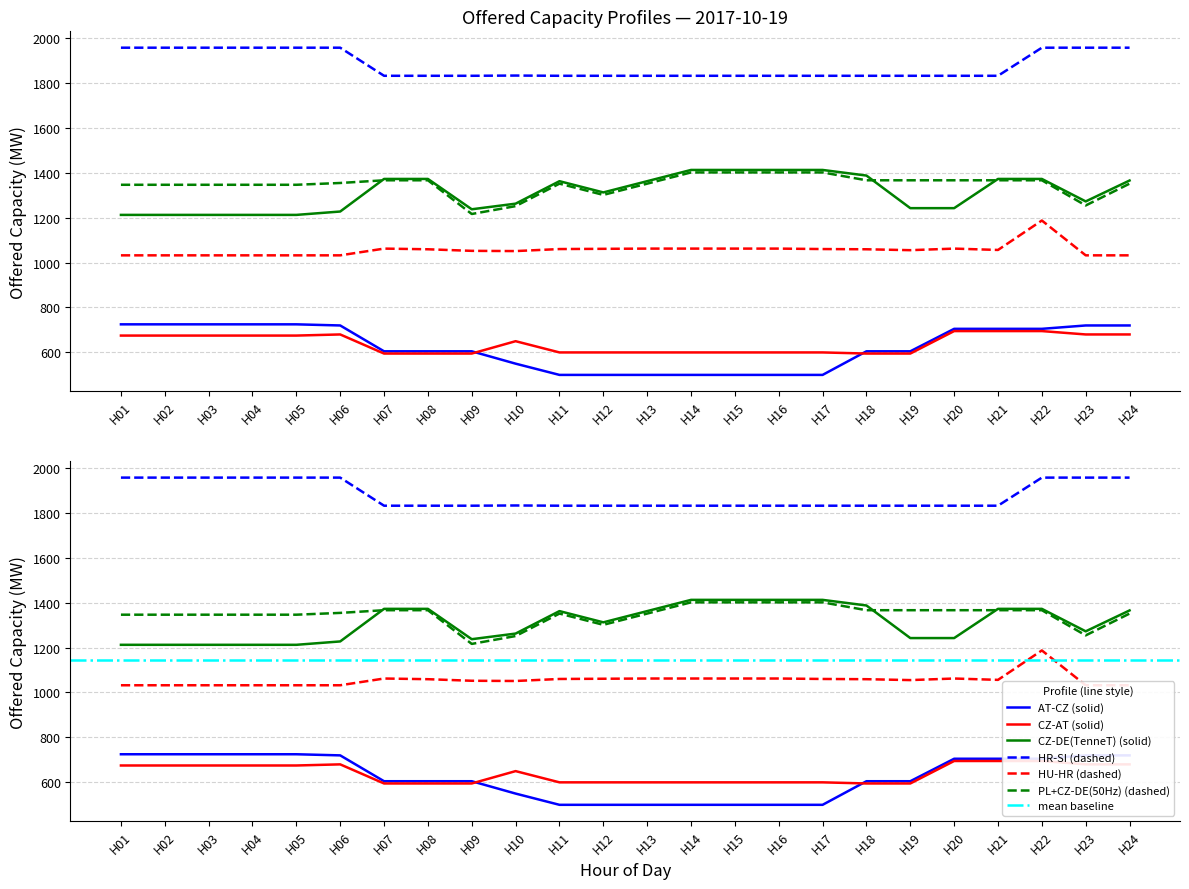

Reading left to right, what are all the values shown in this chart?

AT-CZ: H01=725	H02=725	H03=725	H04=725	H05=725	H06=720	H07=605	H08=605	H09=605	H10=550	H11=500	H12=500	H13=500	H14=500	H15=500	H16=500	H17=500	H18=605	H19=605	H20=705	H21=705	H22=705	H23=720	H24=720
CZ-AT: H01=675	H02=675	H03=675	H04=675	H05=675	H06=680	H07=595	H08=595	H09=595	H10=650	H11=600	H12=600	H13=600	H14=600	H15=600	H16=600	H17=600	H18=595	H19=595	H20=695	H21=695	H22=695	H23=680	H24=680
CZ-DE(TenneT): H01=1212	H02=1212	H03=1212	H04=1212	H05=1212	H06=1227	H07=1372	H08=1372	H09=1237	H10=1262	H11=1362	H12=1312	H13=1362	H14=1412	H15=1412	H16=1412	H17=1412	H18=1387	H19=1242	H20=1242	H21=1372	H22=1372	H23=1272	H24=1365
HR-SI: H01=1956	H02=1956	H03=1956	H04=1956	H05=1956	H06=1956	H07=1831	H08=1831	H09=1831	H10=1832	H11=1831	H12=1831	H13=1831	H14=1831	H15=1831	H16=1831	H17=1831	H18=1831	H19=1831	H20=1831	H21=1831	H22=1956	H23=1956	H24=1956
HU-HR: H01=1032	H02=1032	H03=1032	H04=1032	H05=1032	H06=1032	H07=1062	H08=1059	H09=1052	H10=1051	H11=1060	H12=1061	H13=1062	H14=1062	H15=1062	H16=1062	H17=1060	H18=1059	H19=1055	H20=1062	H21=1056	H22=1187	H23=1032	H24=1032
PL+CZ-DE(50Hz): H01=1346	H02=1346	H03=1346	H04=1346	H05=1346	H06=1354	H07=1366	H08=1366	H09=1216	H10=1251	H11=1351	H12=1301	H13=1351	H14=1401	H15=1401	H16=1401	H17=1401	H18=1366	H19=1366	H20=1366	H21=1366	H22=1366	H23=1254	H24=1351